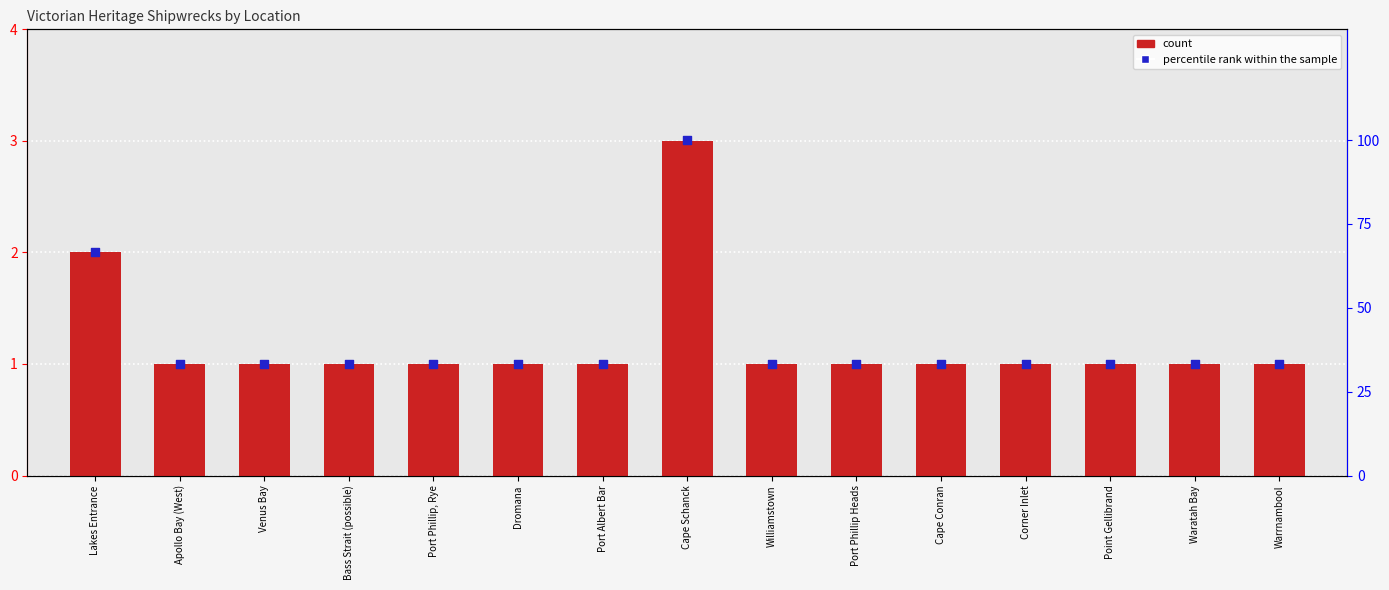

Is the value of percentile rank within the sample at Waratah Bay greater than the value of count at Cape Conran?

Yes